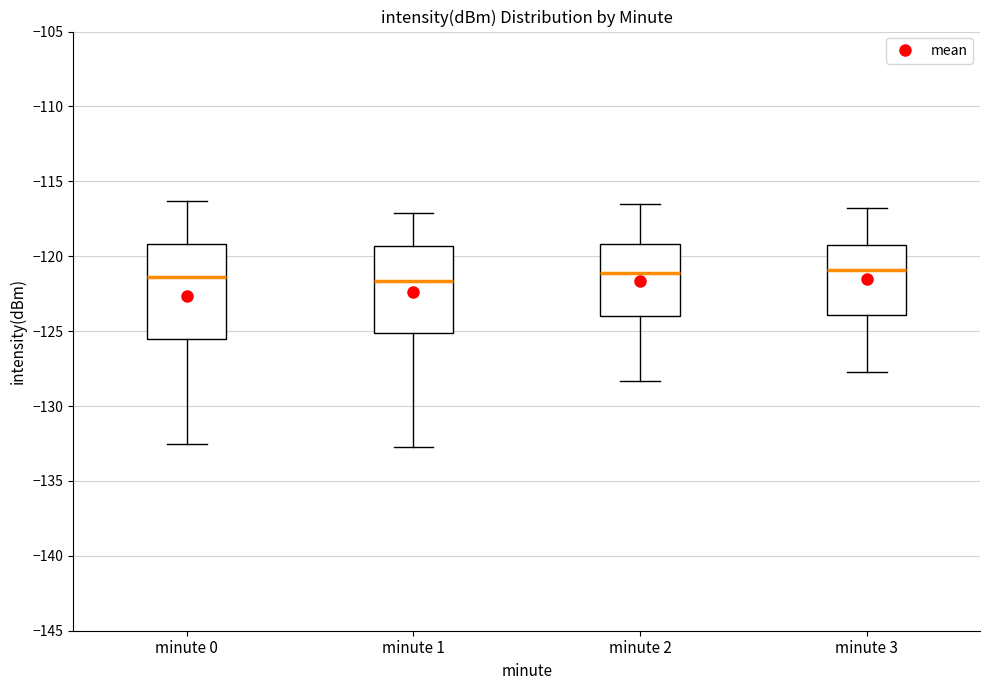

Where does the median line of the box for minute 3 sit on the y-axis? The values are not printed on the chart, so give them approximately, as read against the axis.

-121.0